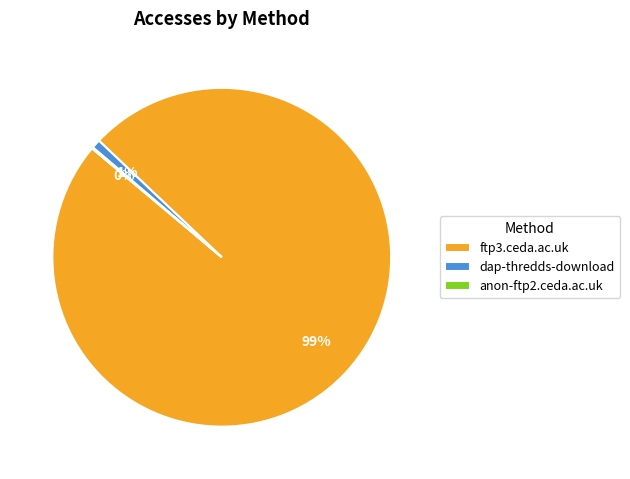

To the nearest percent, what is the average slice percentage?

33%